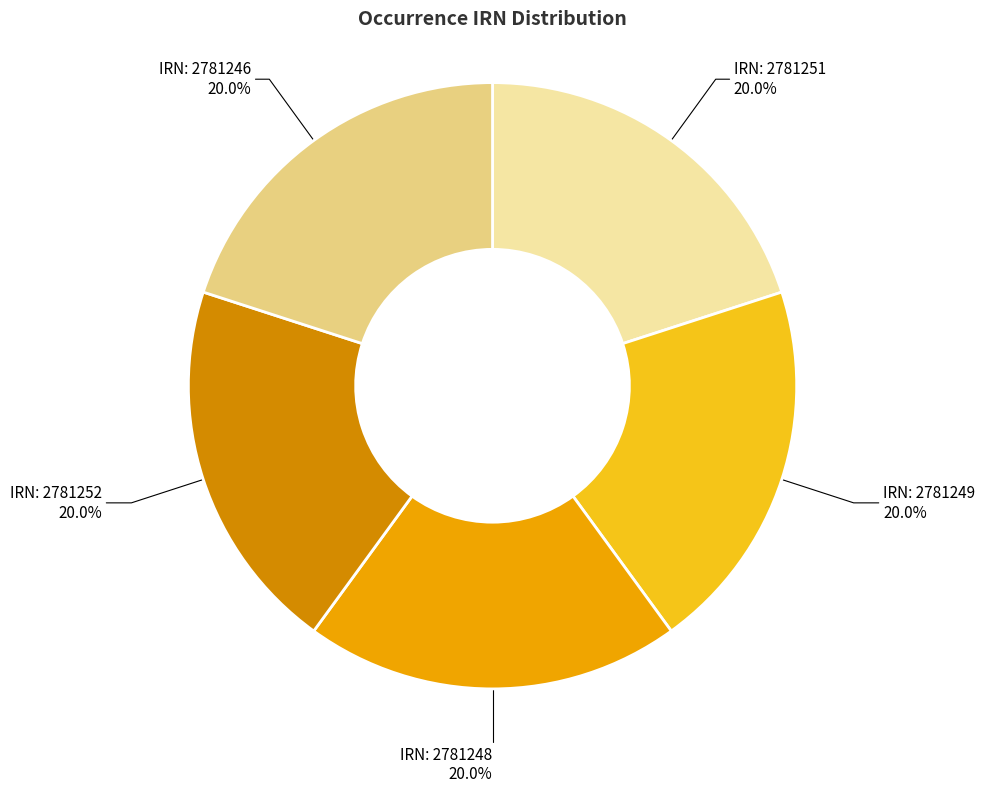

Is there any slice that represents more than half of the pie?

No